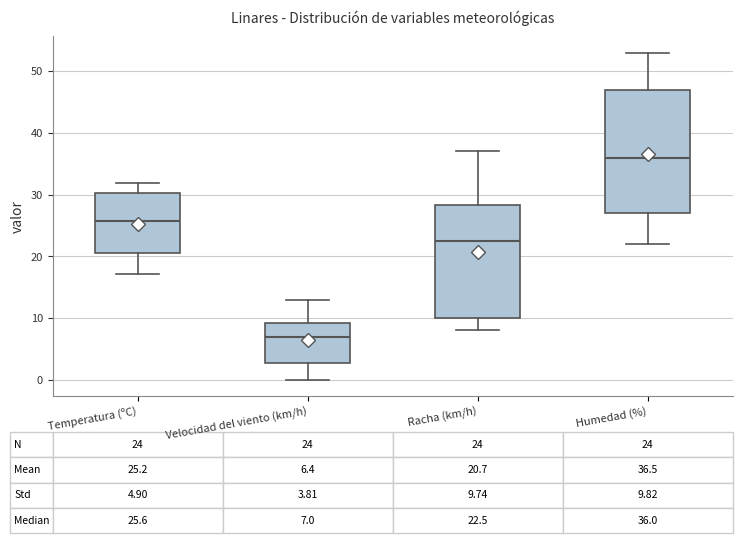

Which box has the highest median line?

Humedad (%)